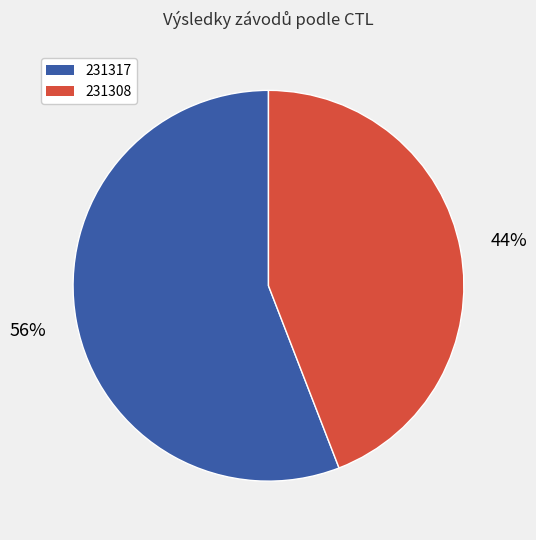

How many segments does this pie chart have?

2